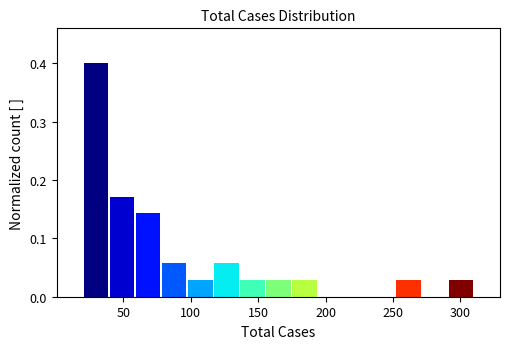

Around what value on the x-axis is the tallest bar? Give the approximate position of its centre, as read against the axis.

30